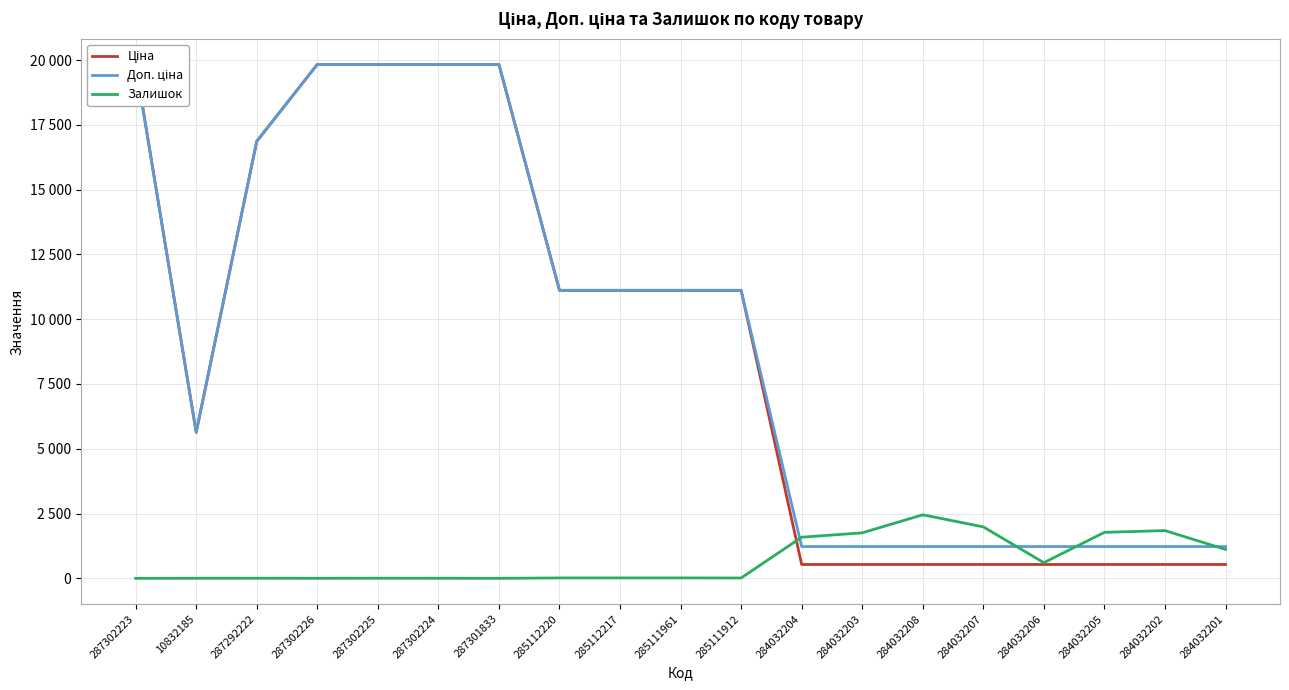

What is the sum of the Залишок values at 284032207 and 10832185?

1988.0